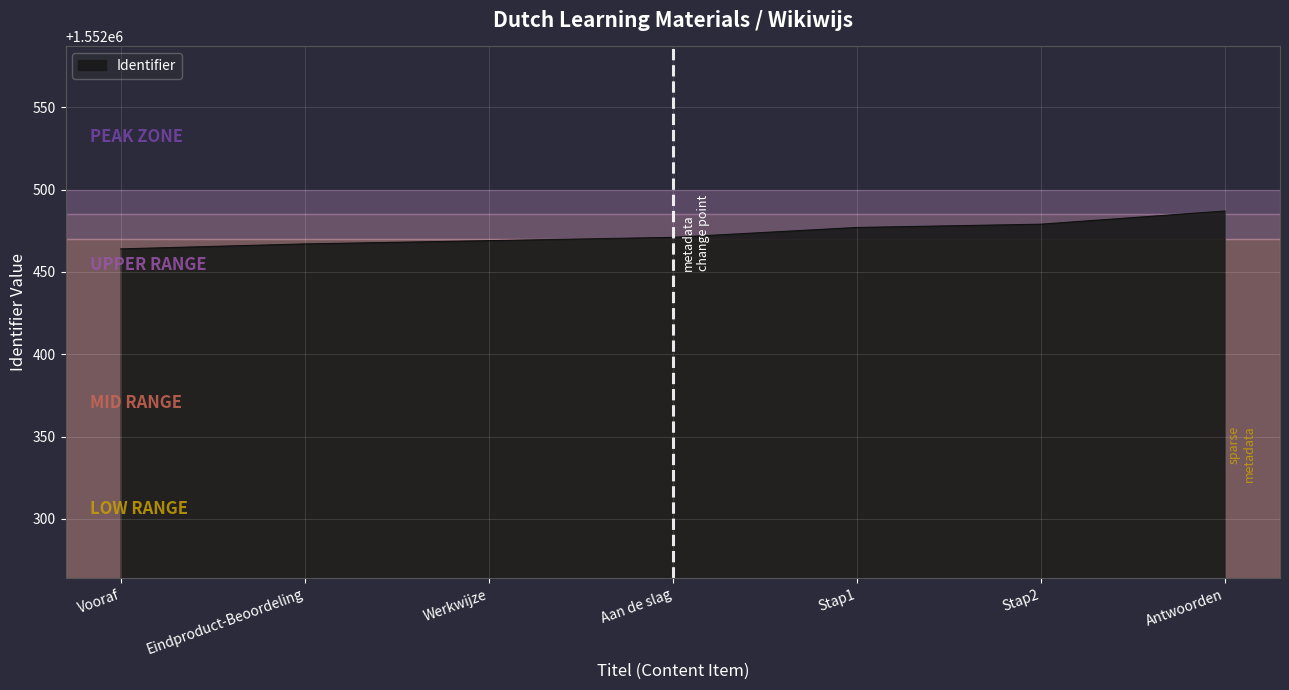

At which category does the chart reach its peak across all series?

Antwoorden